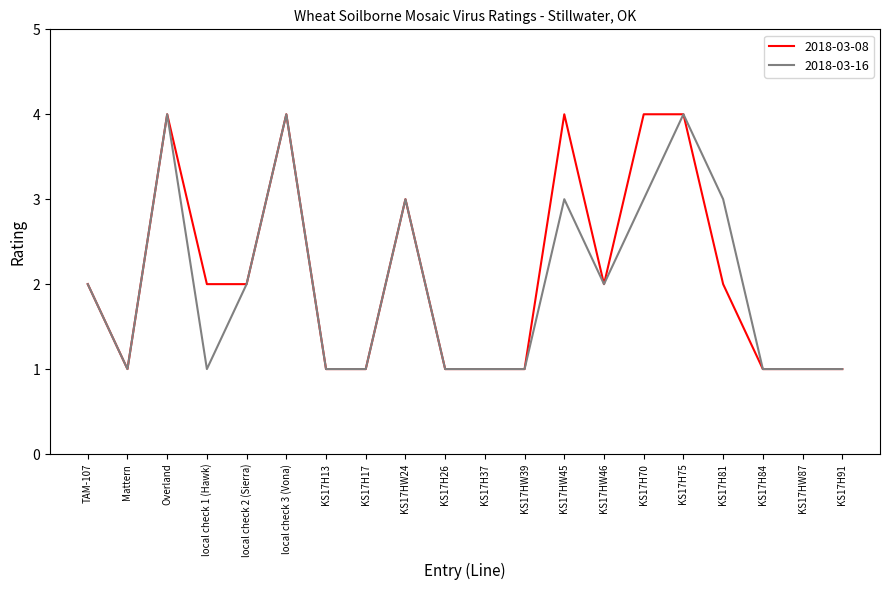

How many categories are shown in the chart?

20